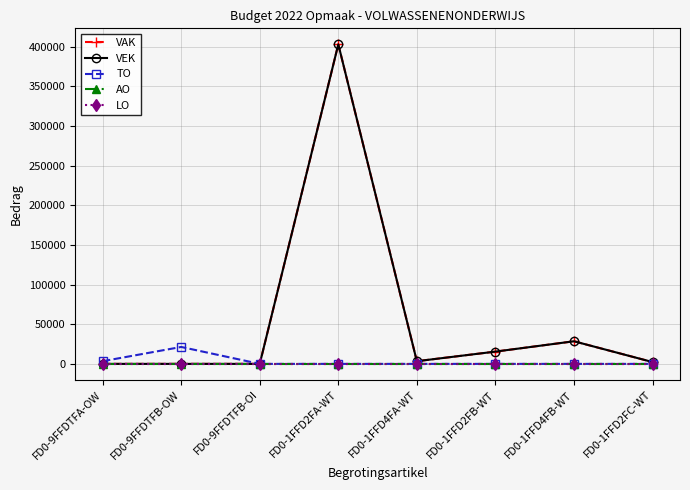

Which series has the largest total across all categories?

VAK